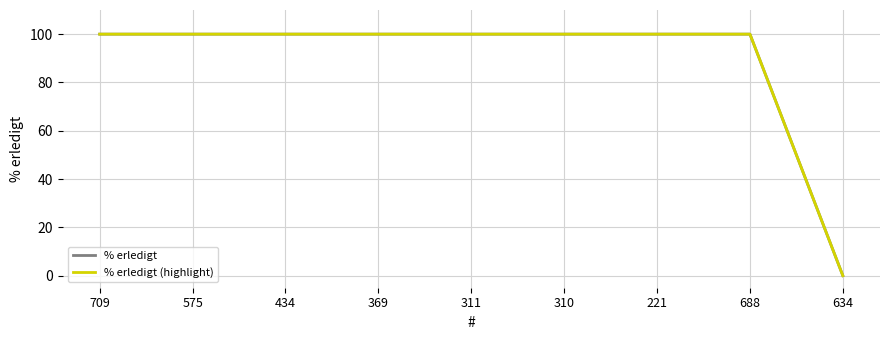

What position from the left is 434?

3